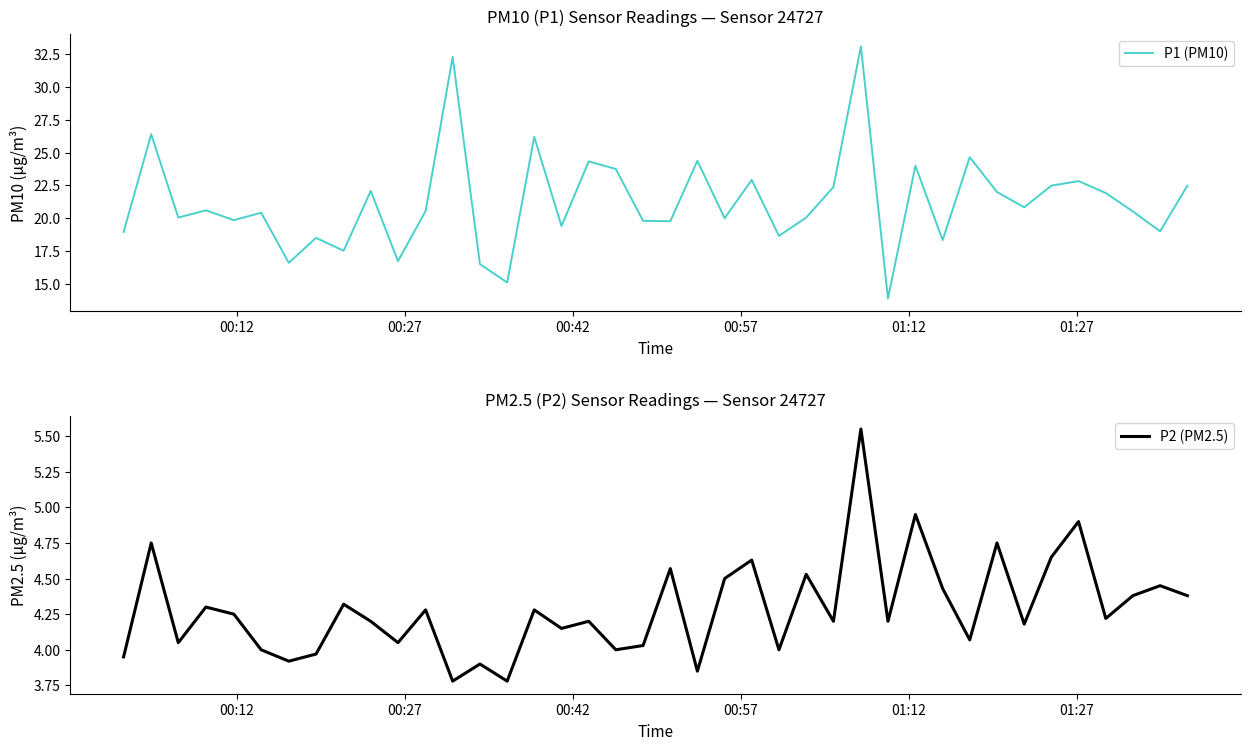

What is the lowest value of the P1 (PM10) series?

13.9